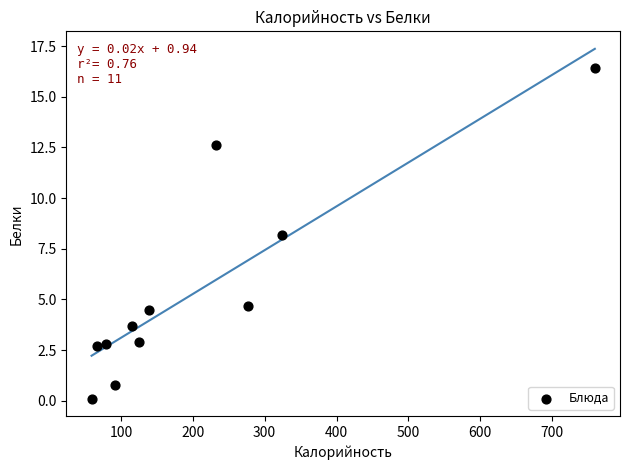

What Y value in the scatter plot is closest to 8?

8.2